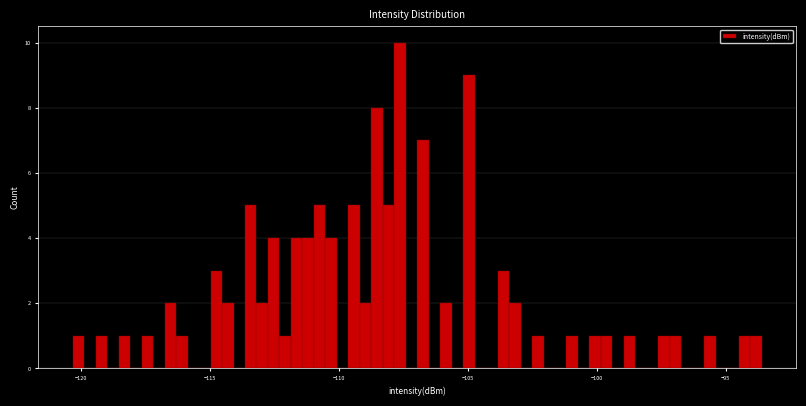

Read against the x-axis, roughly where is the centre of the tallest bar?

-107.5